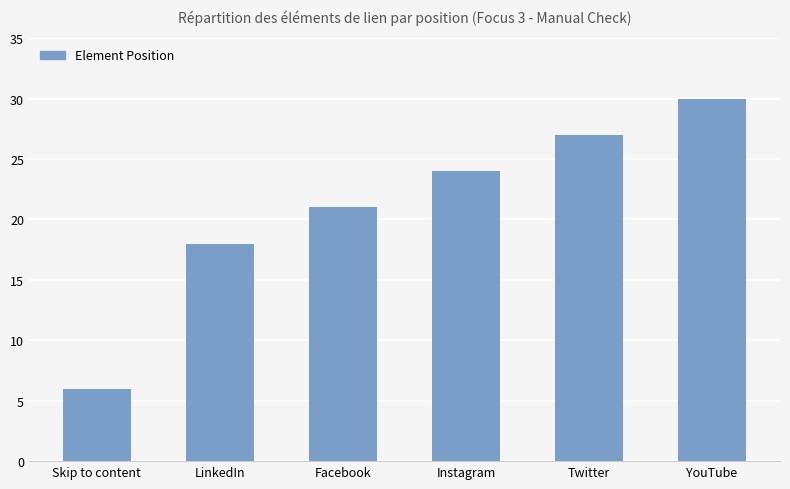

What is the sum of all values?

126